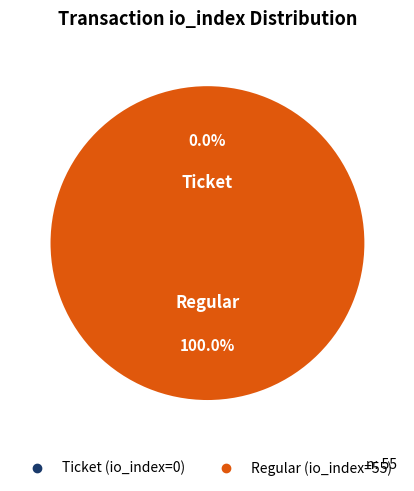

The Ticket (io_index=0) slice represents 0% of the pie. True or false?

True